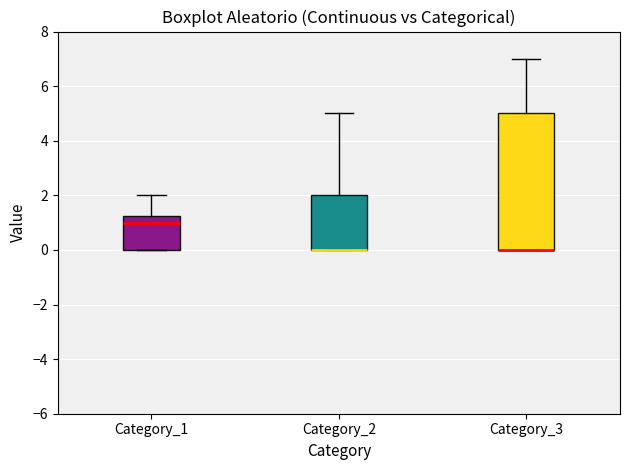

Reading left to right, read every box against the y-axis: the position of its median line, the range the box covers, and the ends of its whiskers. The values are not printed on the chart, so give them approximately, as read against the axis.

Category_1: median 1.0, box 0.0 to 1.2, whiskers 0.0 to 2.0
Category_2: median 0.0 (drawn on the box's lower edge), box 0.0 to 2.0, whiskers 0.0 to 5.0
Category_3: median 0.0 (drawn on the box's lower edge), box 0.0 to 5.0, whiskers 0.0 to 7.0